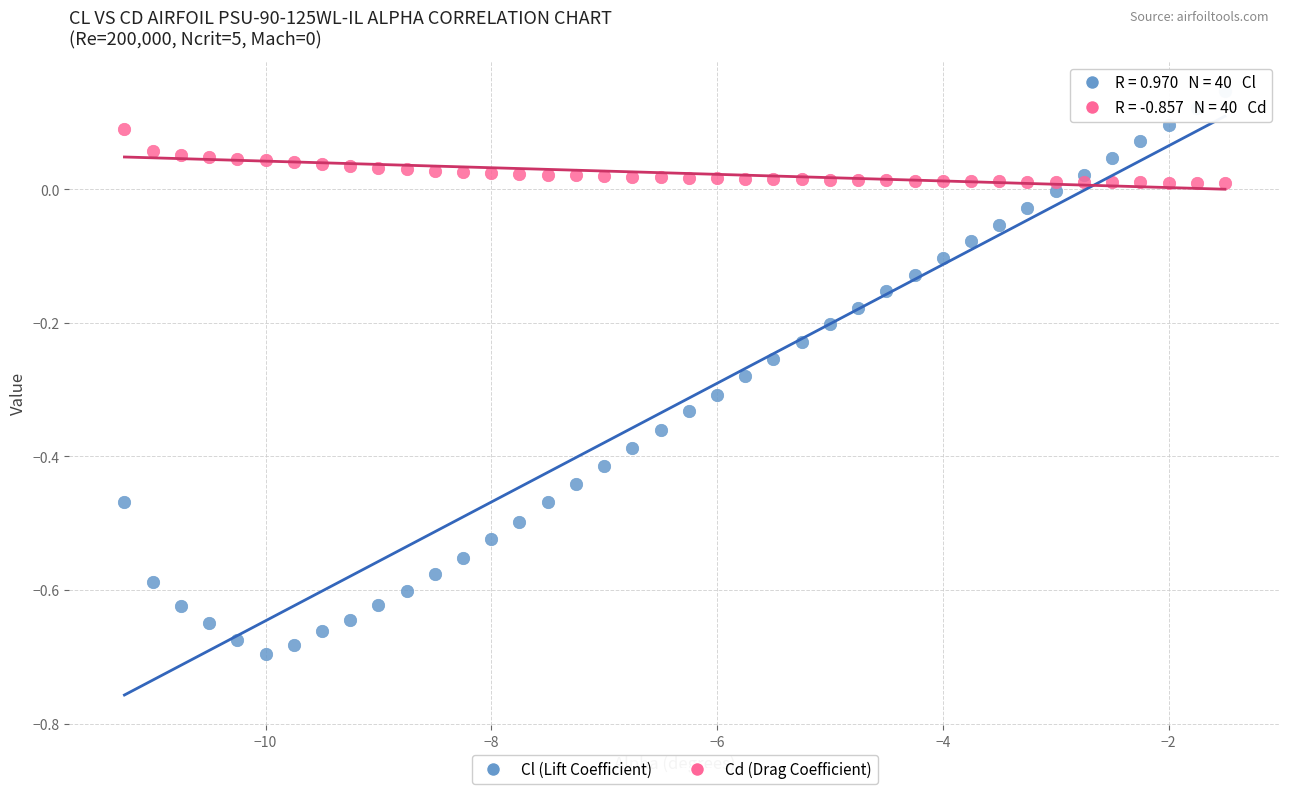

What is the X range (max minus min) for the scatter plot?

9.8